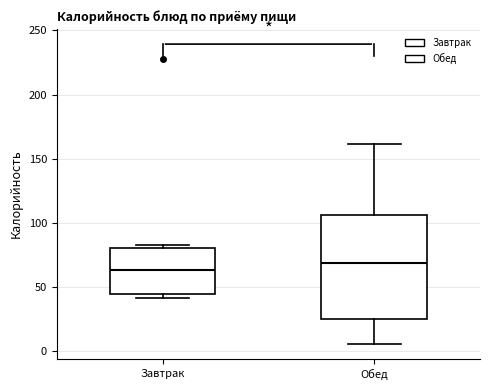

Where does the lower whisker of the box for Обед end on the y-axis? The values are not printed on the chart, so give them approximately, as read against the axis.

5